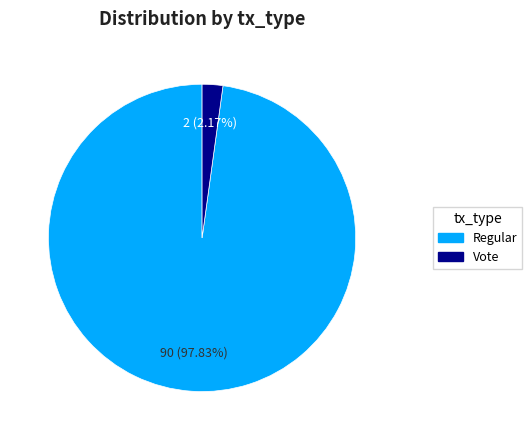

Which has a higher value, Regular or Vote?

Regular